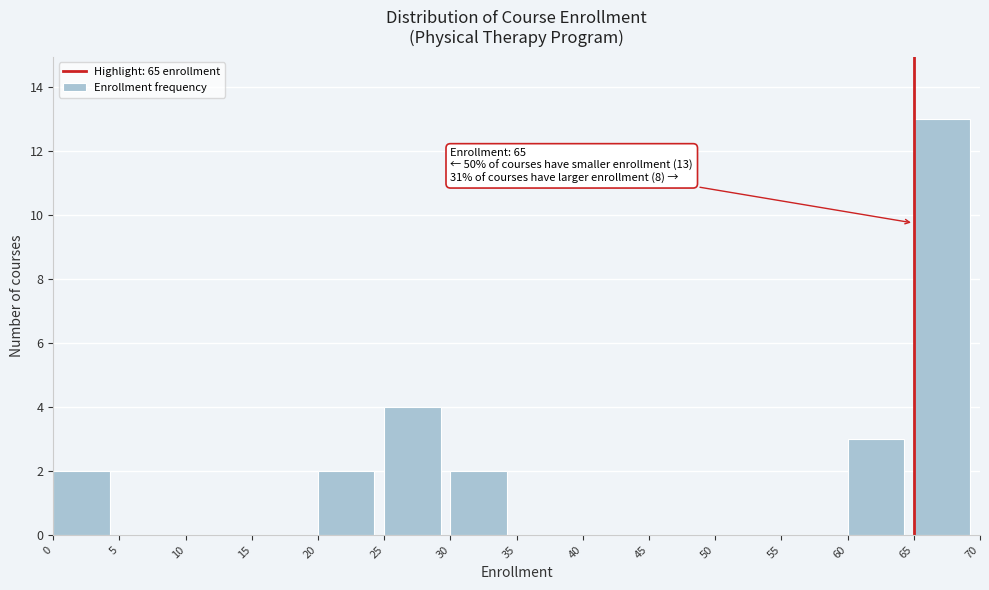

Which range on the x-axis has the tallest bar?

65 to 70